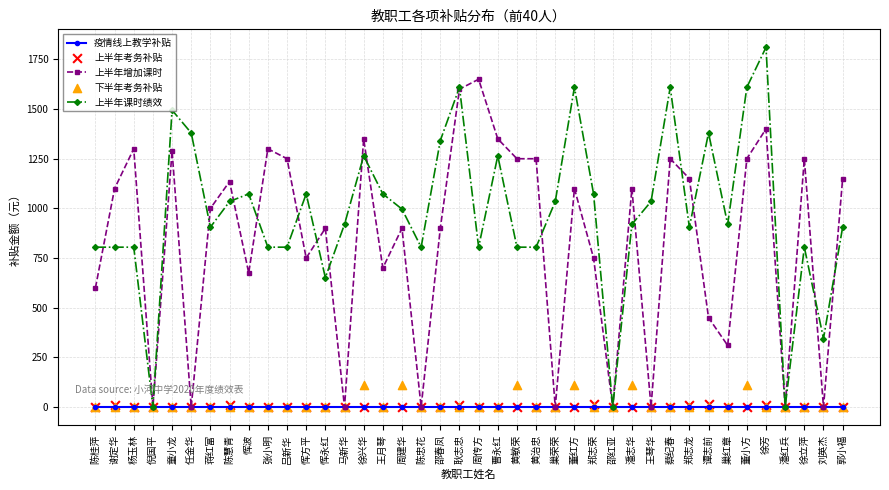

What are all the series names shown in the legend?

疫情线上教学补贴, 上半年增加课时, 上半年课时绩效, 上半年考务补贴, 下半年考务补贴